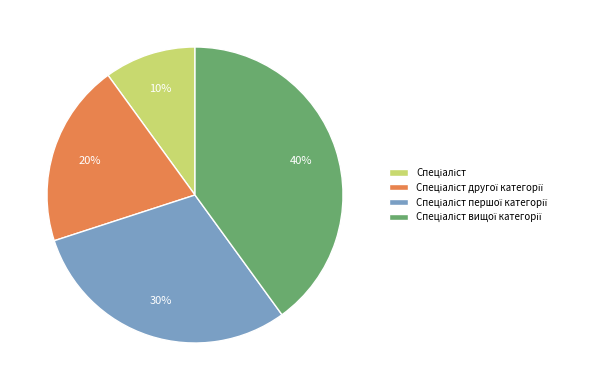

To the nearest percent, what is the average slice percentage?

25%